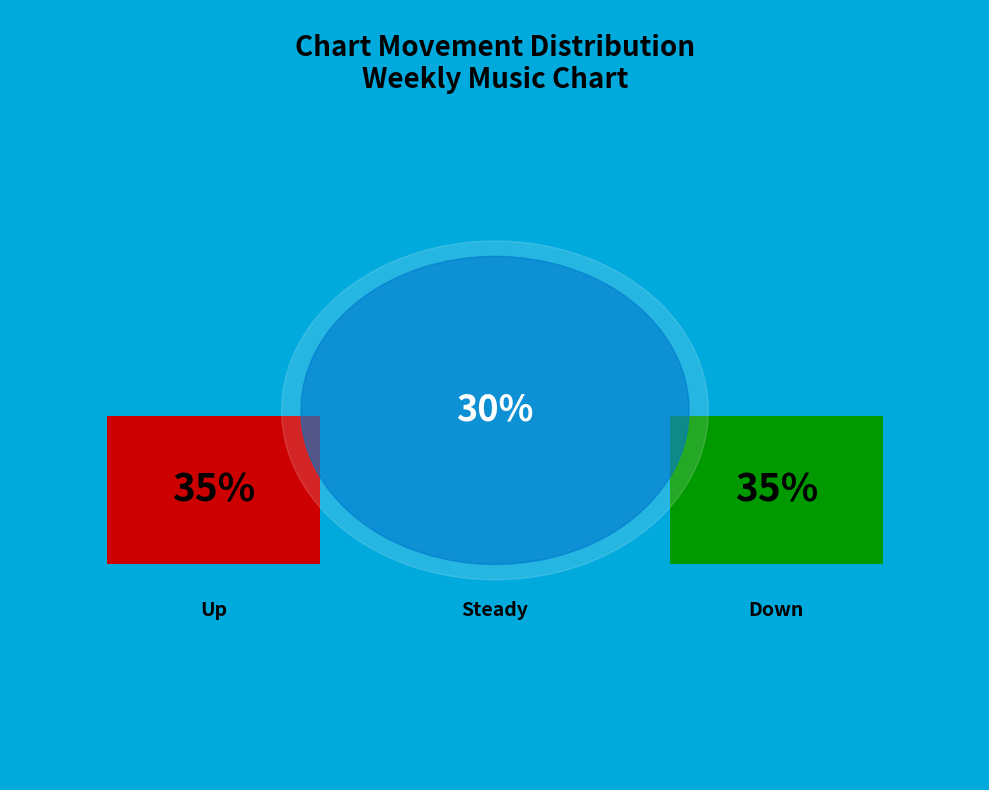

To the nearest percent, what is the difference between the largest and smallest slice percentages?

5%